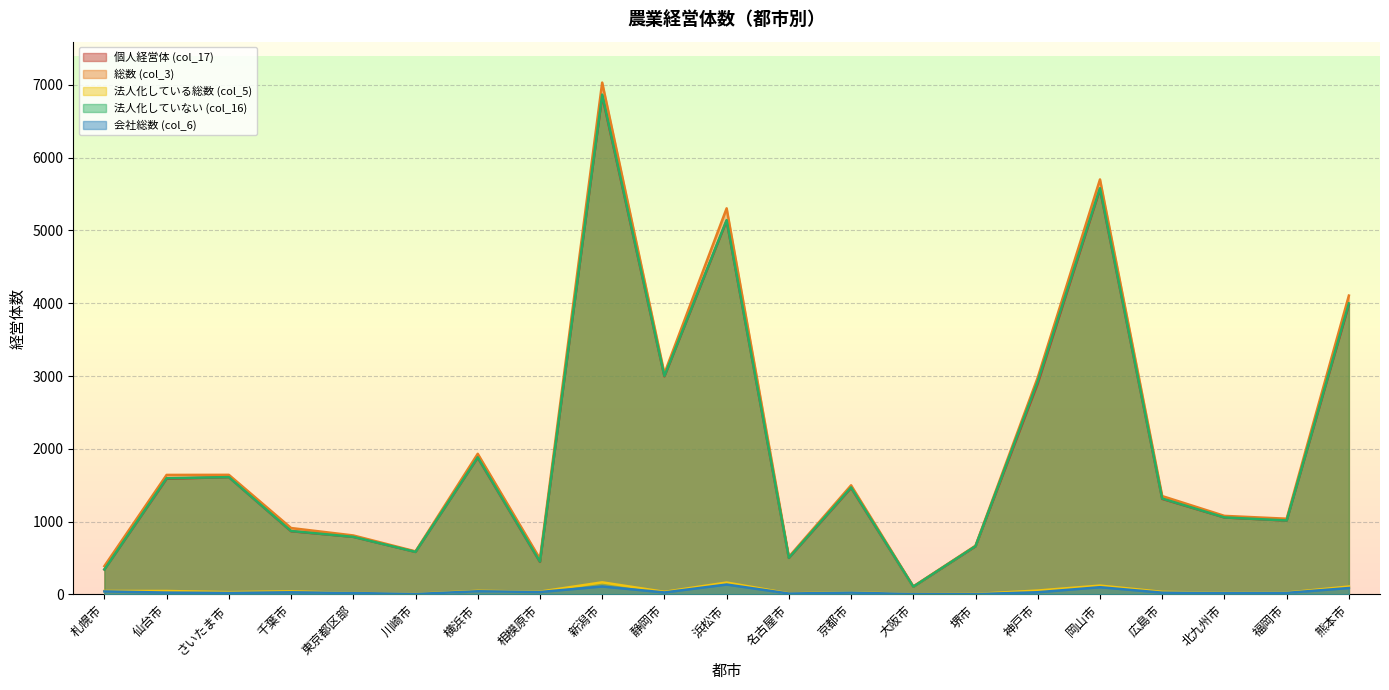

How many data points in 個人経営体 (col_17) are above 1312?

10